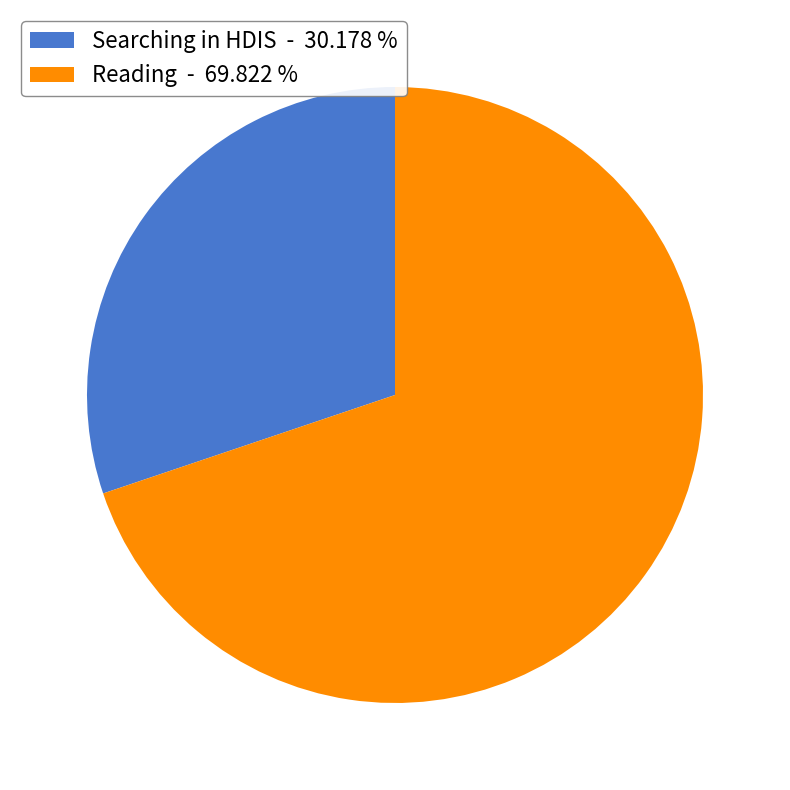

How many segments does this pie chart have?

2